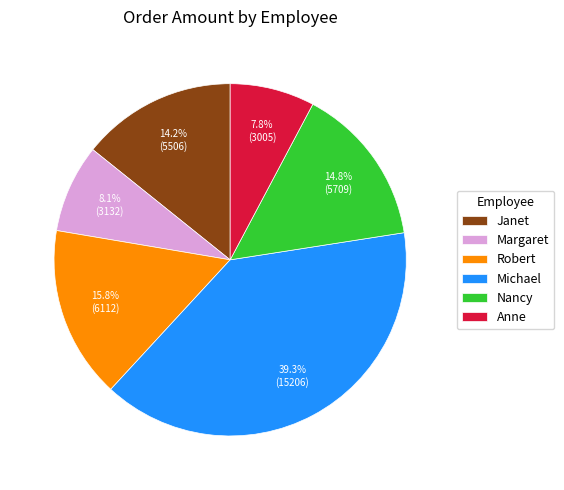

What is the total percentage of Margaret and Michael?

47.4%